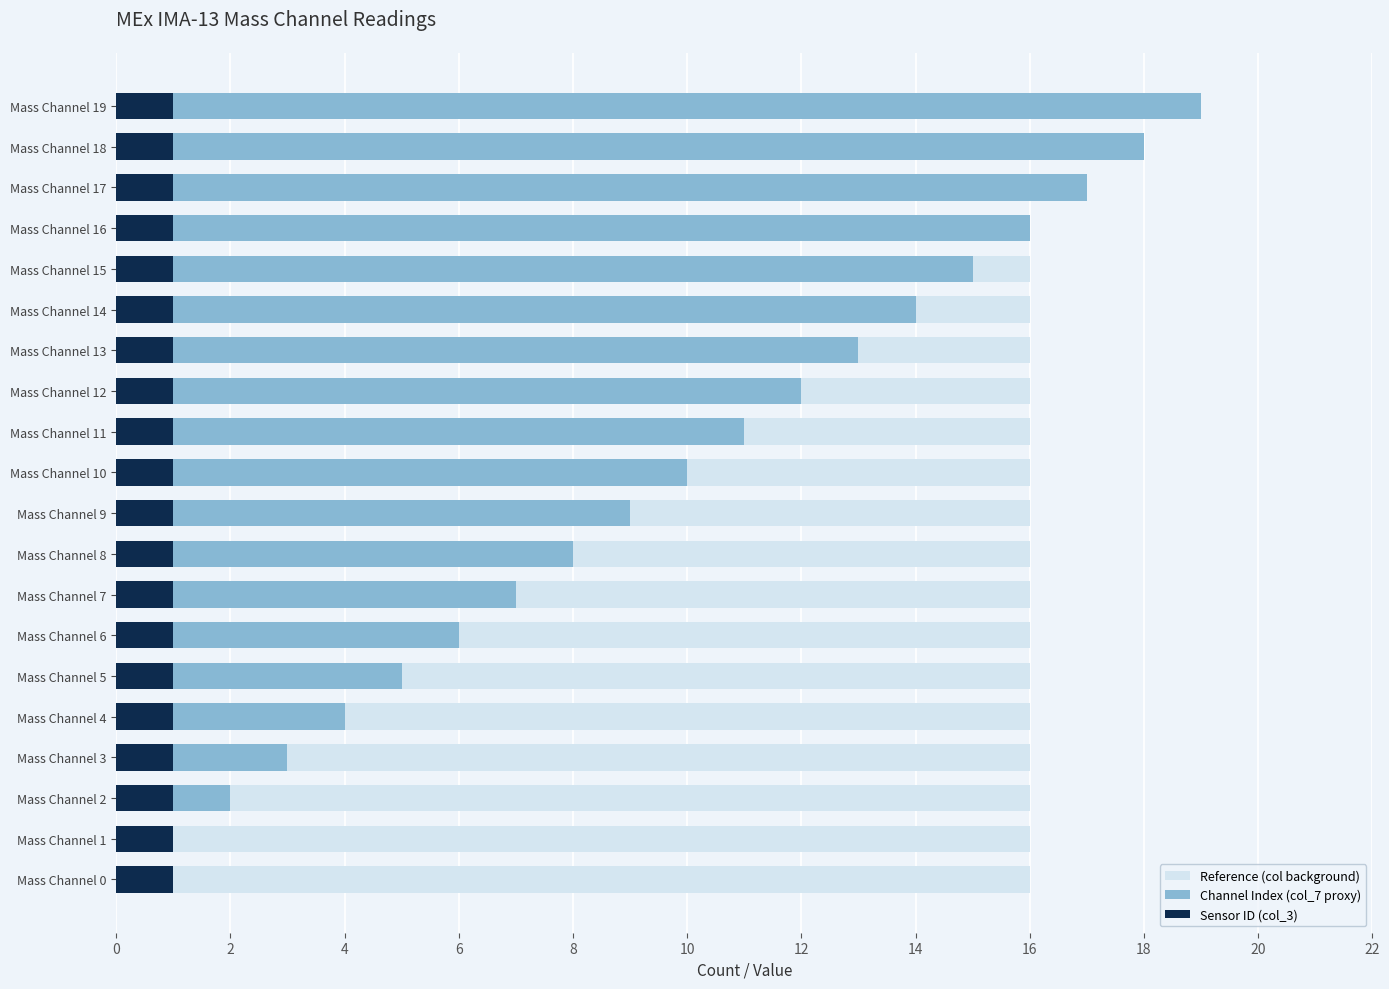

What is the average value of the Channel Index (col_7 proxy) series?

9.5